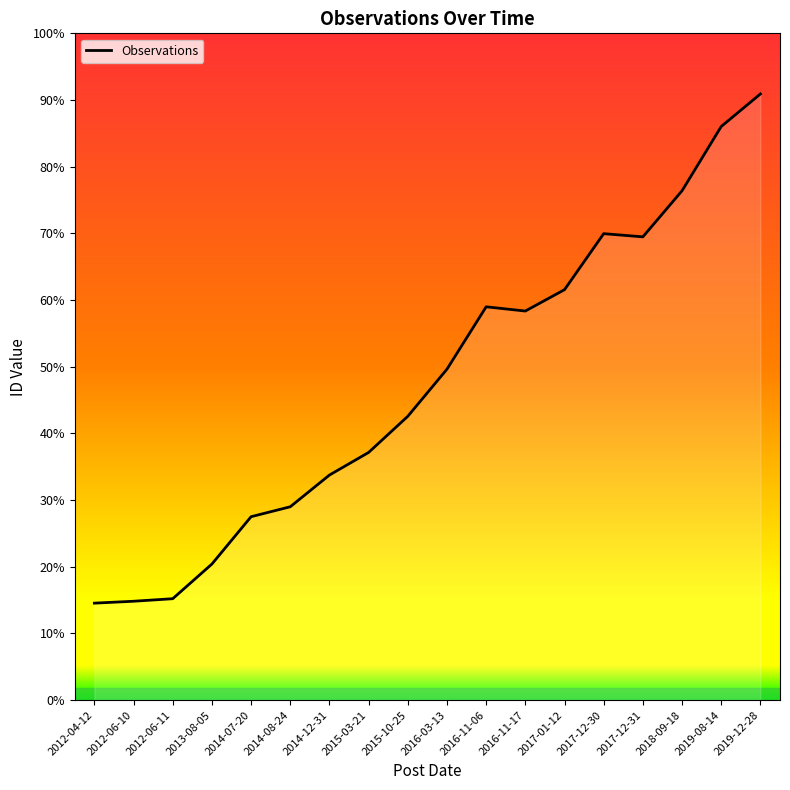

Does the chart display data point markers on the line(s)?

No